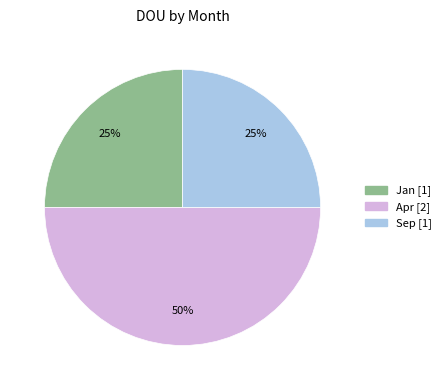

What is the ratio of the value at Apr to the value at Jan?

2.0